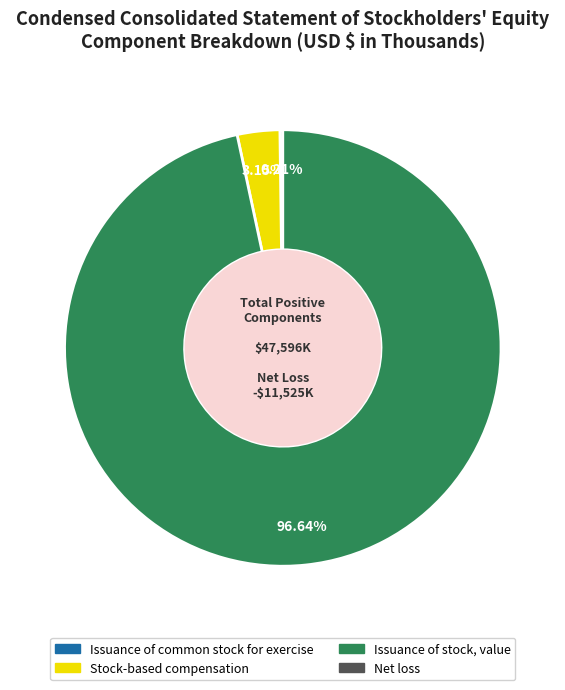

Does any single category account for the majority?

Yes